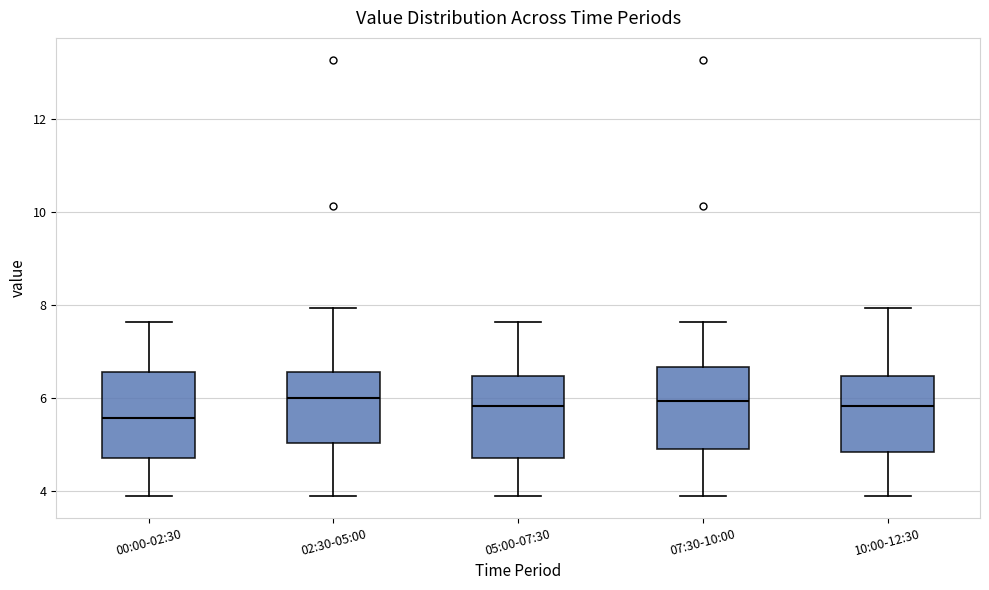

Reading left to right, read every box against the y-axis: the position of its median line, the range the box covers, and the ends of its whiskers. The values are not printed on the chart, so give them approximately, as read against the axis.

00:00-02:30: median 5.6, box 4.8 to 6.6, whiskers 4.0 to 7.6
02:30-05:00: median 6.0, box 5.0 to 6.6, whiskers 4.0 to 8.0
05:00-07:30: median 5.8, box 4.8 to 6.4, whiskers 4.0 to 7.6
07:30-10:00: median 6.0, box 5.0 to 6.6, whiskers 4.0 to 7.6
10:00-12:30: median 5.8, box 4.8 to 6.4, whiskers 4.0 to 8.0